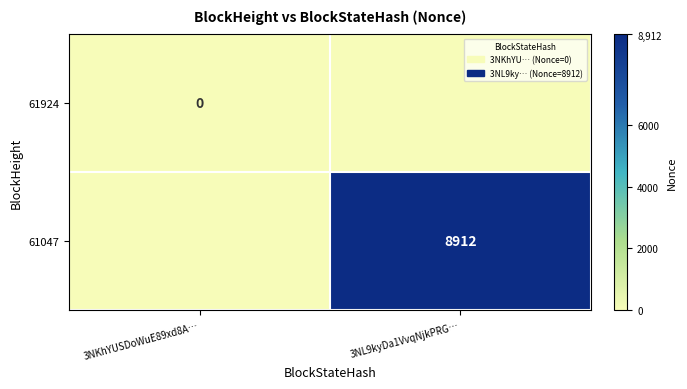

The value of 61047 at 3NL9kyDa1VvqNjkPRG… is 12503. True or false?

False